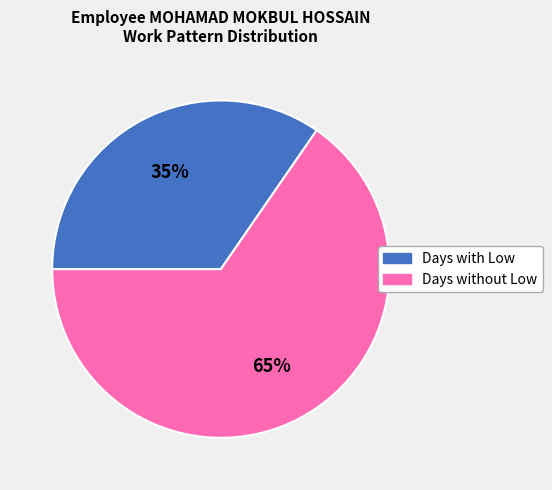

Does any single category account for the majority?

Yes